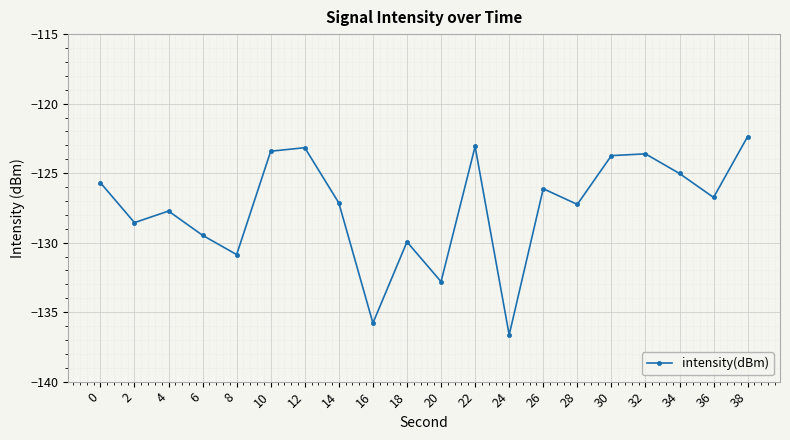

What is the maximum value shown in the chart?

-122.4